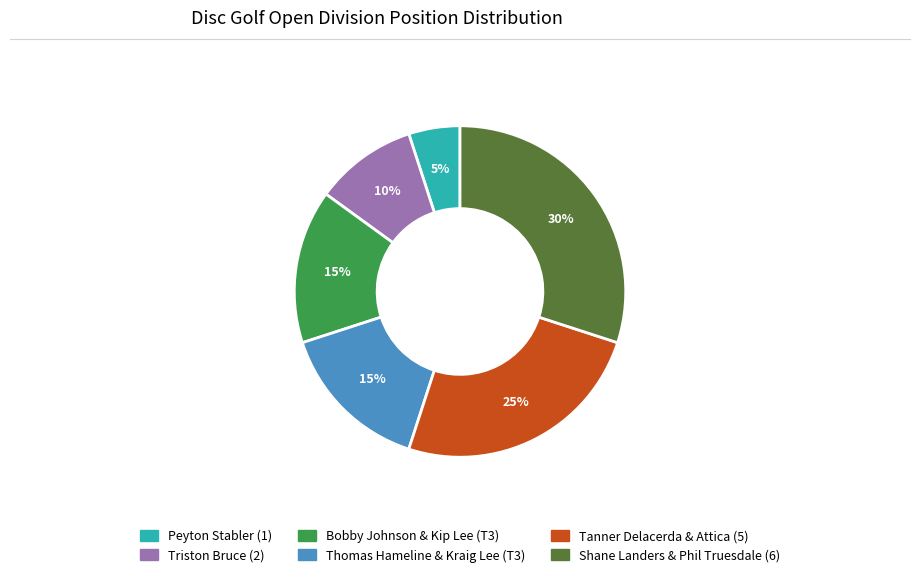

Which category has the smallest portion of the pie?

Peyton Stabler (1)